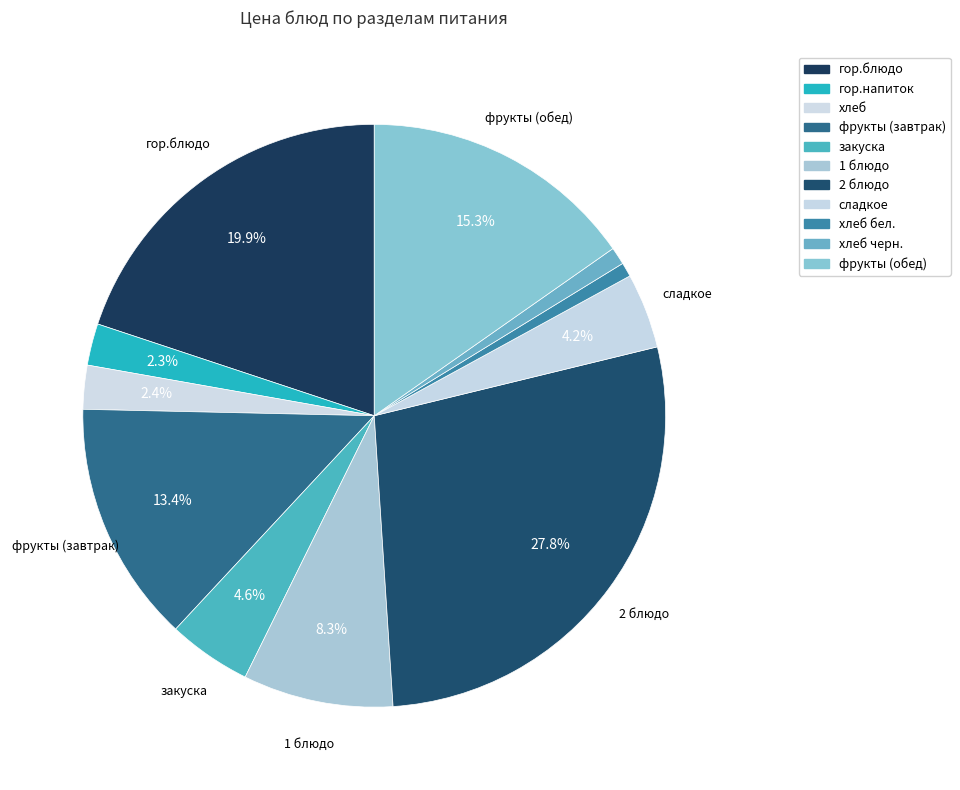

How many segments does this pie chart have?

11